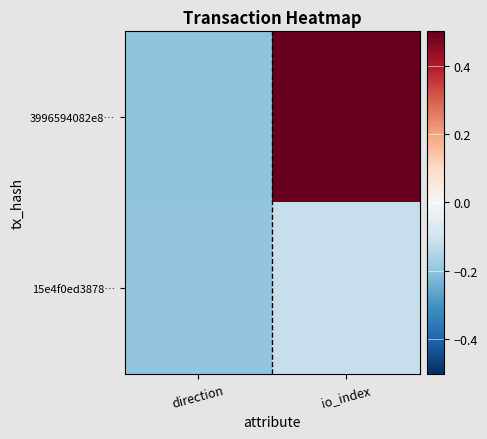

Reading left to right, extract all data points from this chart.

3996594082e8…: direction=-0.2	io_index=0.5
15e4f0ed3878…: direction=-0.2	io_index=-0.1